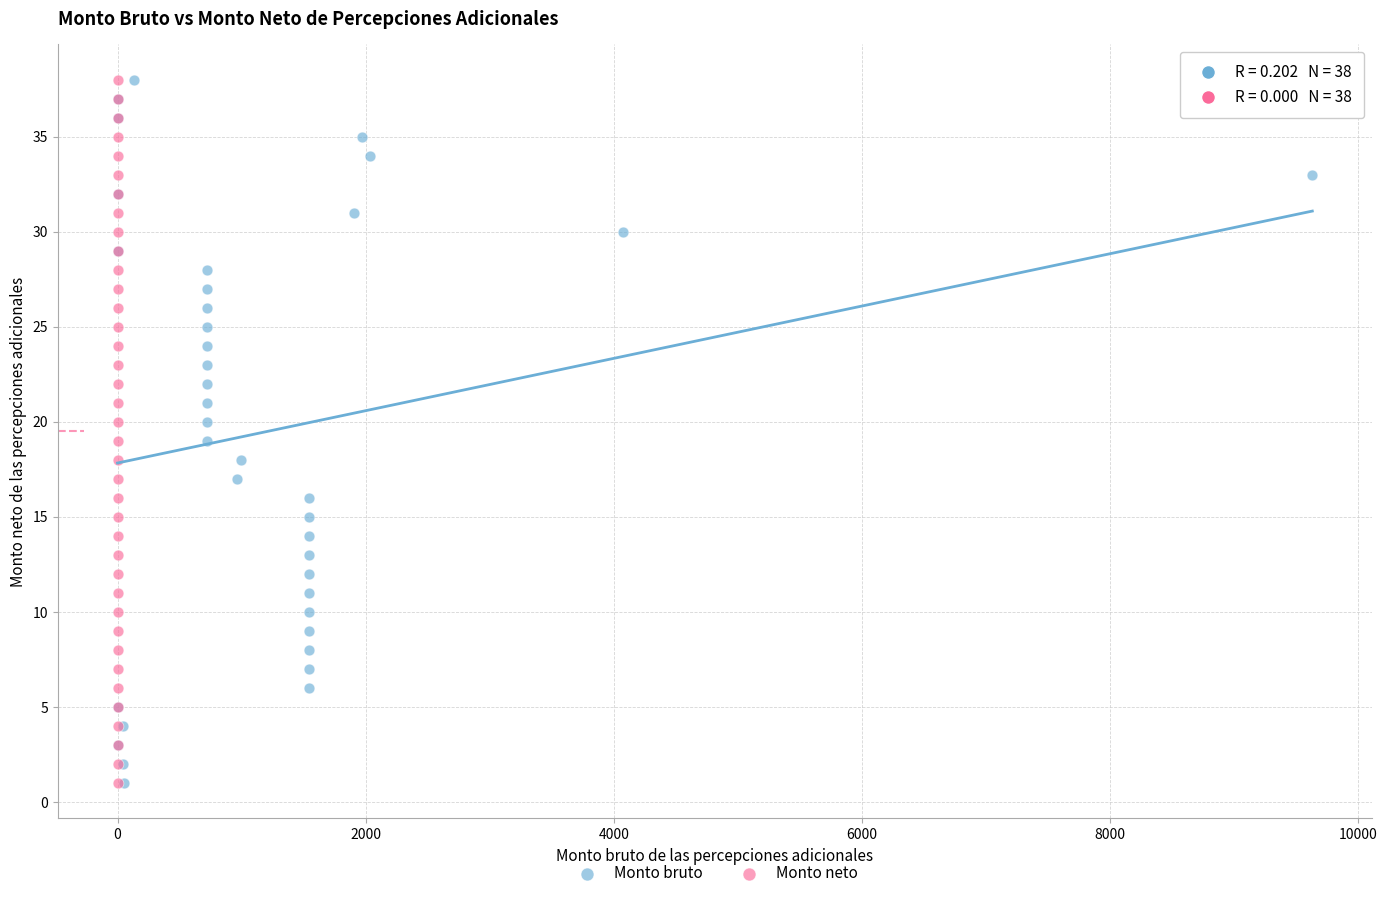

What are all the series names shown in the legend?

Monto bruto, Monto neto